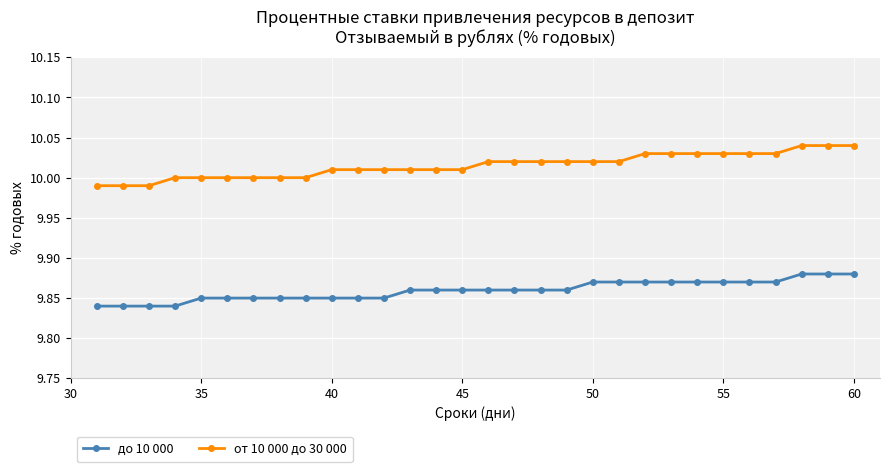

True or false: от 10 000 до 30 000 and до 10 000 cross at least once.

False